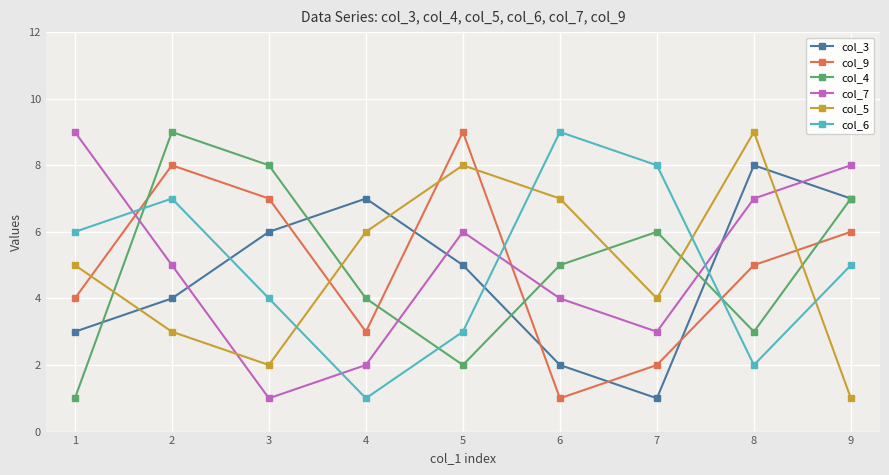

What is the value of the col_9 point at the 3rd from the left?

7